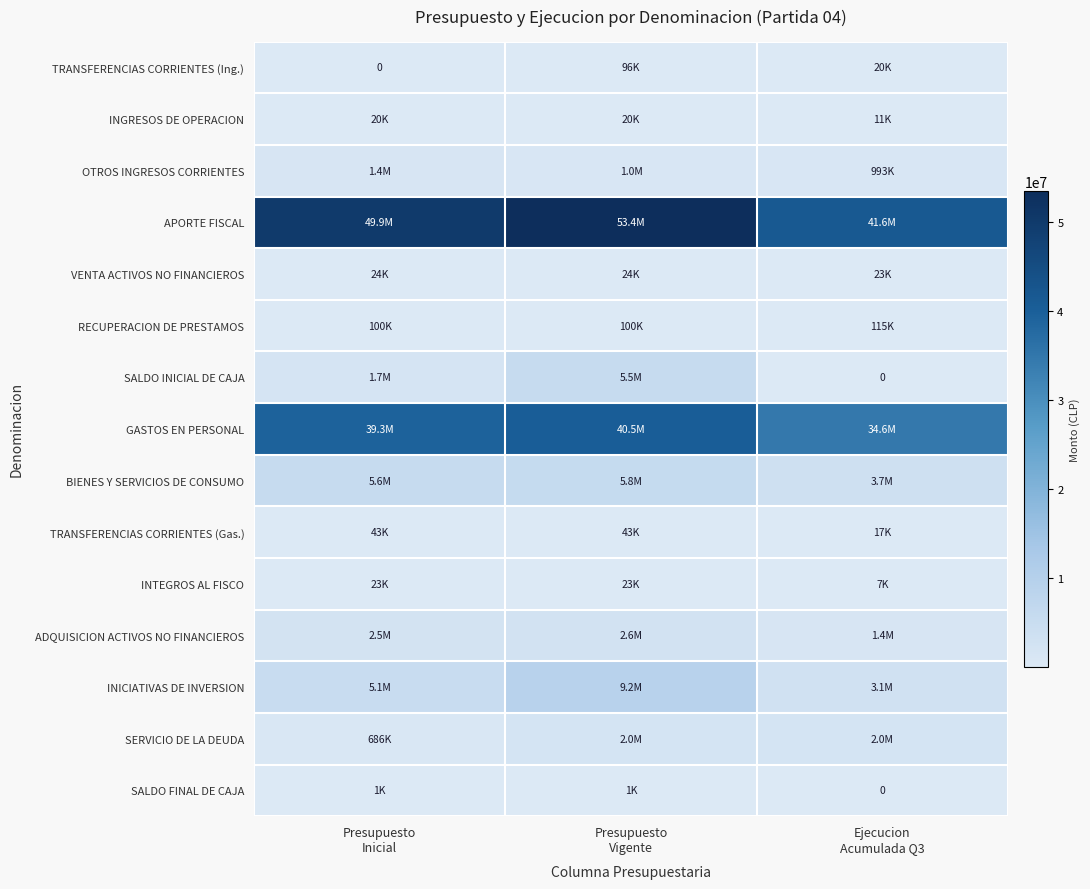

Is the value of SERVICIO DE LA DEUDA at Presupuesto Vigente greater than the value of GASTOS EN PERSONAL at Ejecucion Acumulada Q3?

No